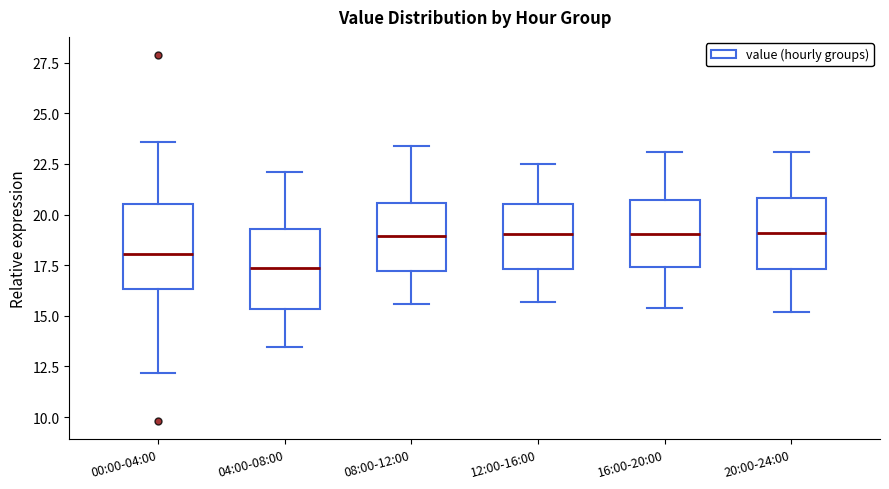

Reading left to right, read every box against the y-axis: the position of its median line, the range the box covers, and the ends of its whiskers. The values are not printed on the chart, so give them approximately, as read against the axis.

00:00-04:00: median 18.0, box 16.5 to 20.5, whiskers 12.0 to 23.5
04:00-08:00: median 17.5, box 15.5 to 19.5, whiskers 13.5 to 22.0
08:00-12:00: median 19.0, box 17.0 to 20.5, whiskers 15.5 to 23.5
12:00-16:00: median 19.0, box 17.5 to 20.5, whiskers 15.5 to 22.5
16:00-20:00: median 19.0, box 17.5 to 20.5, whiskers 15.5 to 23.0
20:00-24:00: median 19.0, box 17.5 to 21.0, whiskers 15.0 to 23.0